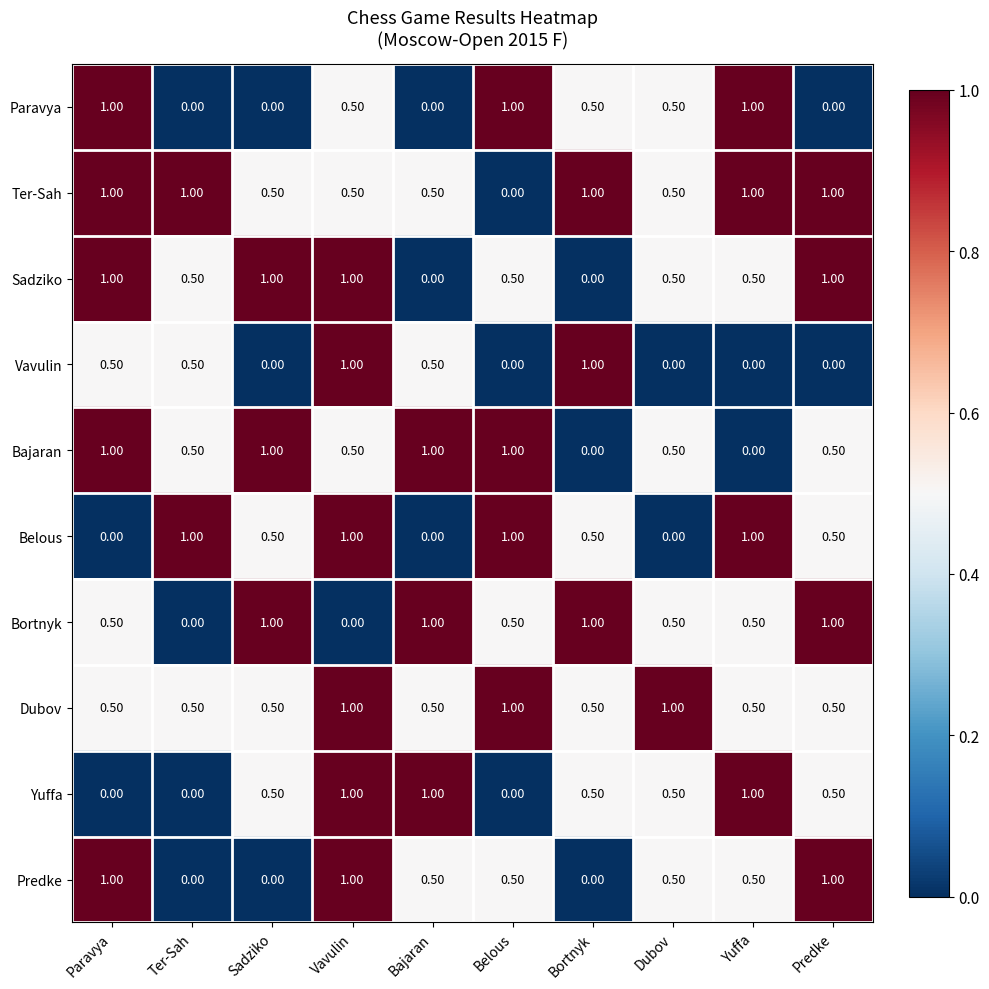

At how many categories does at least one series exceed 0?

10